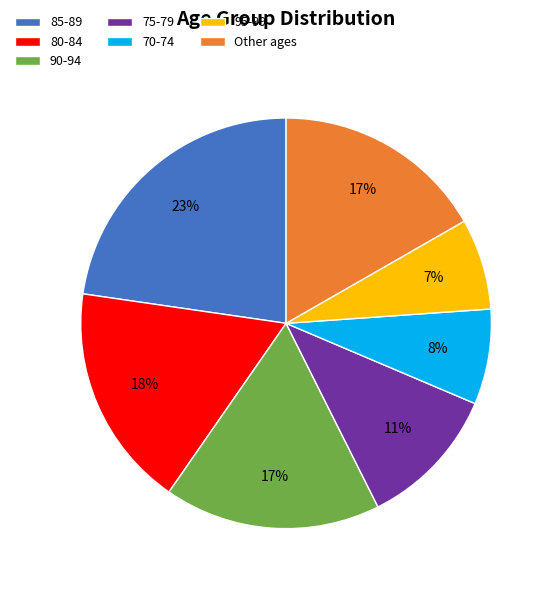

Which slice is the largest?

85-89